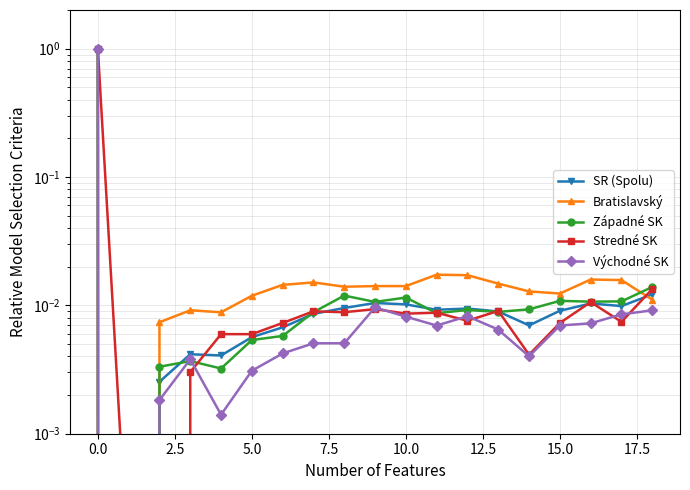

Which series changed the most between 12 and 17?

Západné Slovensko